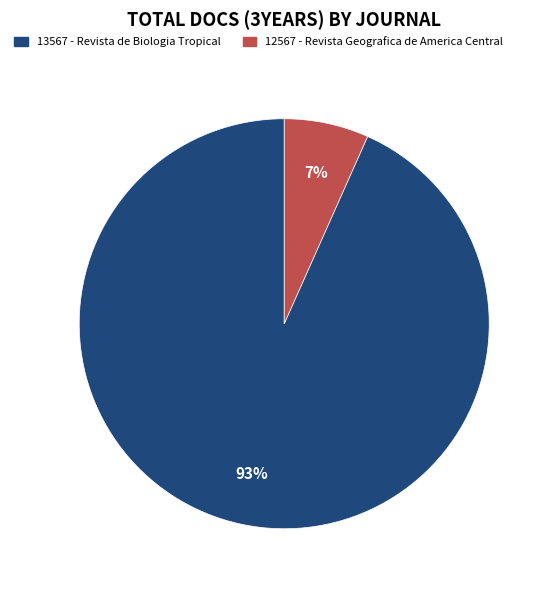

Is there a majority slice in this chart?

Yes